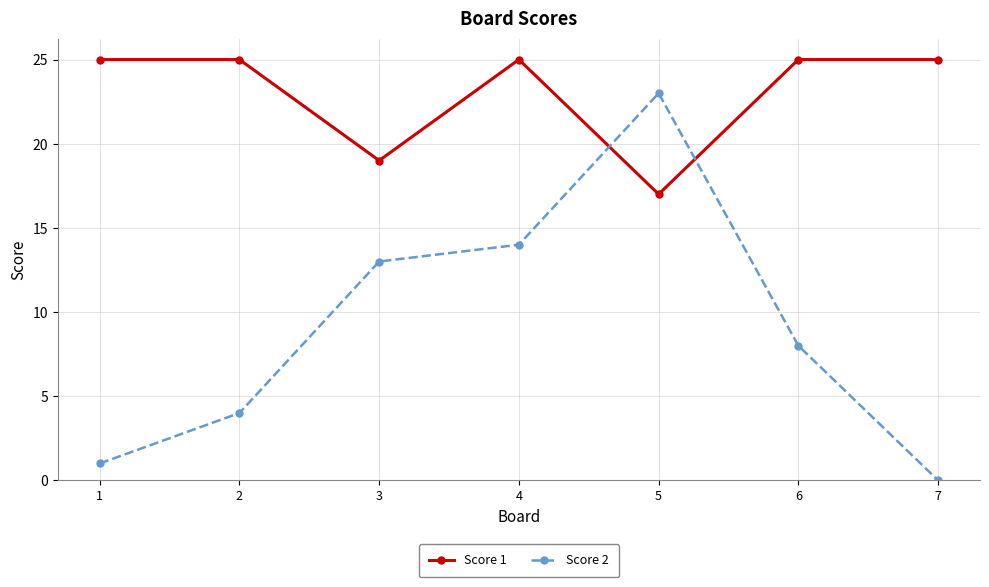

What is the difference between the highest and lowest values at 6?

17